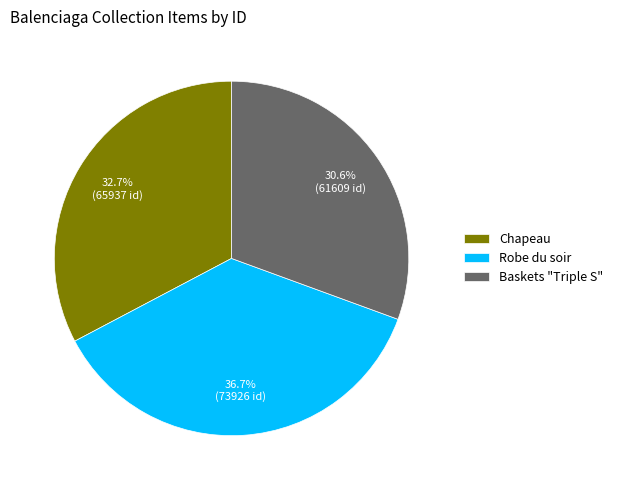

What is the largest slice in the pie chart?

Robe du soir